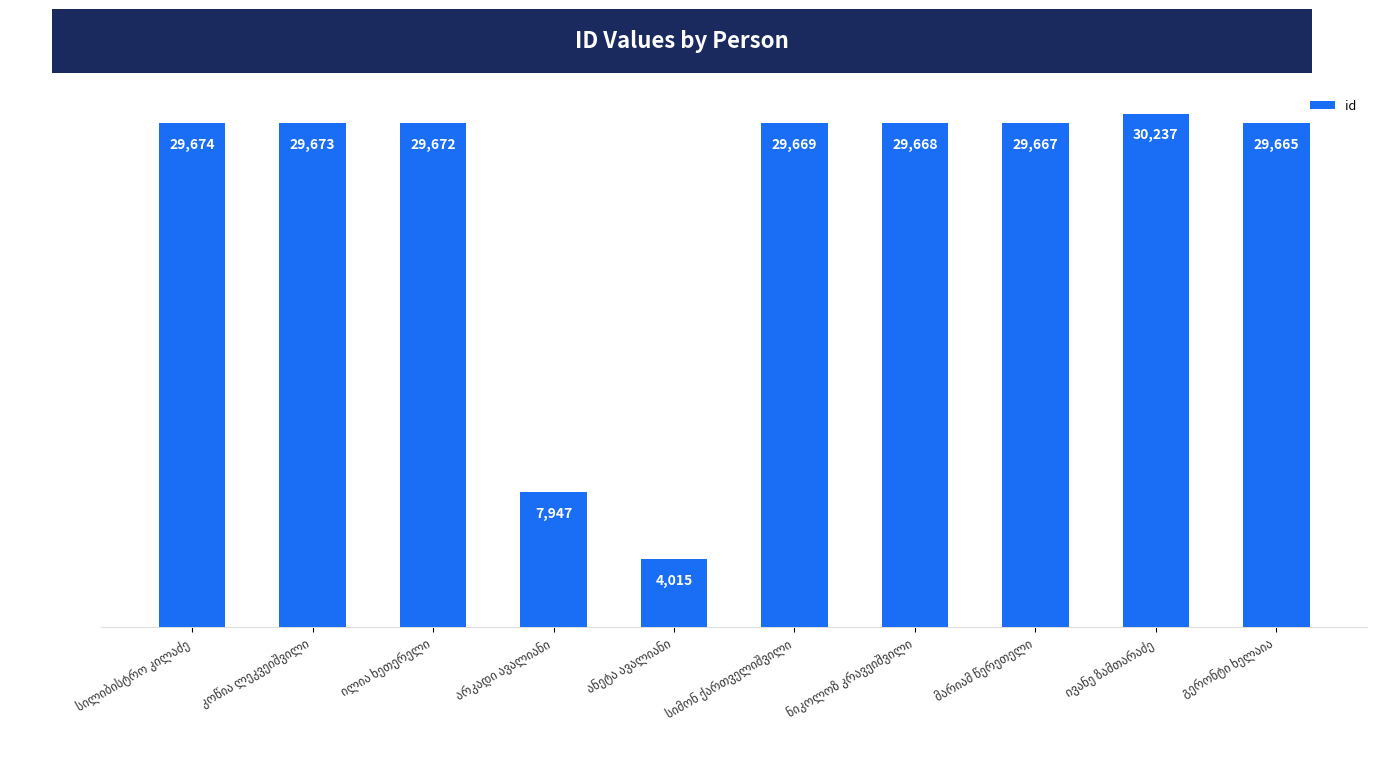

What is the value of the 8th bar from the left?

29667